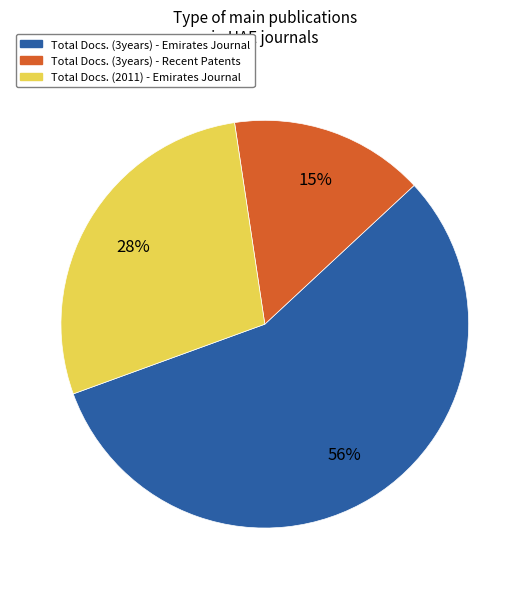

Combined, do Total Docs. (3years) - Recent Patents and Total Docs. (2011) - Emirates Journal account for over 50%?

No